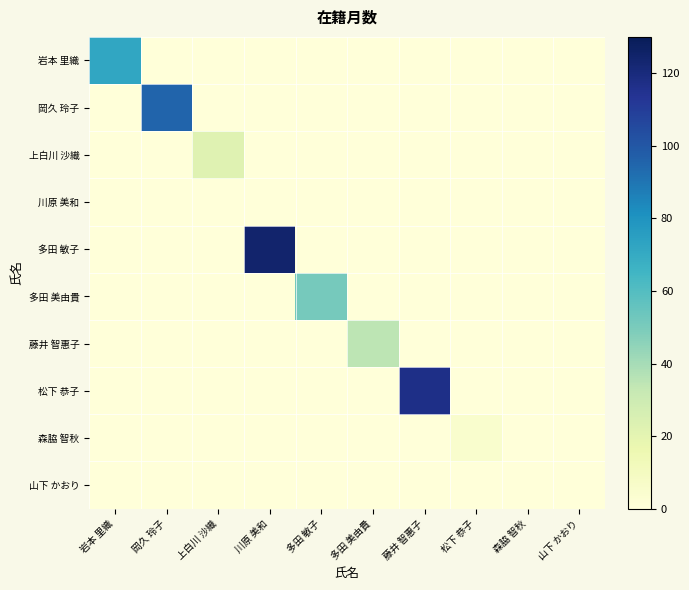

Reading left to right, what are all the values shown in this chart?

岩本 里織: 岩本 里織=72	岡久 玲子=0	上白川 沙織=0	川原 美和=0	多田 敏子=0	多田 美由貴=0	藤井 智惠子=0	松下 恭子=0	森脇 智秋=0	山下 かおり=0
岡久 玲子: 岩本 里織=0	岡久 玲子=95	上白川 沙織=0	川原 美和=0	多田 敏子=0	多田 美由貴=0	藤井 智惠子=0	松下 恭子=0	森脇 智秋=0	山下 かおり=0
上白川 沙織: 岩本 里織=0	岡久 玲子=0	上白川 沙織=22	川原 美和=0	多田 敏子=0	多田 美由貴=0	藤井 智惠子=0	松下 恭子=0	森脇 智秋=0	山下 かおり=0
川原 美和: 岩本 里織=0	岡久 玲子=0	上白川 沙織=0	川原 美和=0	多田 敏子=0	多田 美由貴=0	藤井 智惠子=0	松下 恭子=0	森脇 智秋=0	山下 かおり=0
多田 敏子: 岩本 里織=0	岡久 玲子=0	上白川 沙織=0	川原 美和=124	多田 敏子=0	多田 美由貴=0	藤井 智惠子=0	松下 恭子=0	森脇 智秋=0	山下 かおり=0
多田 美由貴: 岩本 里織=0	岡久 玲子=0	上白川 沙織=0	川原 美和=0	多田 敏子=51	多田 美由貴=0	藤井 智惠子=0	松下 恭子=0	森脇 智秋=0	山下 かおり=0
藤井 智惠子: 岩本 里織=0	岡久 玲子=0	上白川 沙織=0	川原 美和=0	多田 敏子=0	多田 美由貴=35	藤井 智惠子=0	松下 恭子=0	森脇 智秋=0	山下 かおり=0
松下 恭子: 岩本 里織=0	岡久 玲子=0	上白川 沙織=0	川原 美和=0	多田 敏子=0	多田 美由貴=0	藤井 智惠子=117	松下 恭子=0	森脇 智秋=0	山下 かおり=0
森脇 智秋: 岩本 里織=0	岡久 玲子=0	上白川 沙織=0	川原 美和=0	多田 敏子=0	多田 美由貴=0	藤井 智惠子=0	松下 恭子=5	森脇 智秋=0	山下 かおり=0
山下 かおり: 岩本 里織=0	岡久 玲子=0	上白川 沙織=0	川原 美和=0	多田 敏子=0	多田 美由貴=0	藤井 智惠子=0	松下 恭子=0	森脇 智秋=0	山下 かおり=0